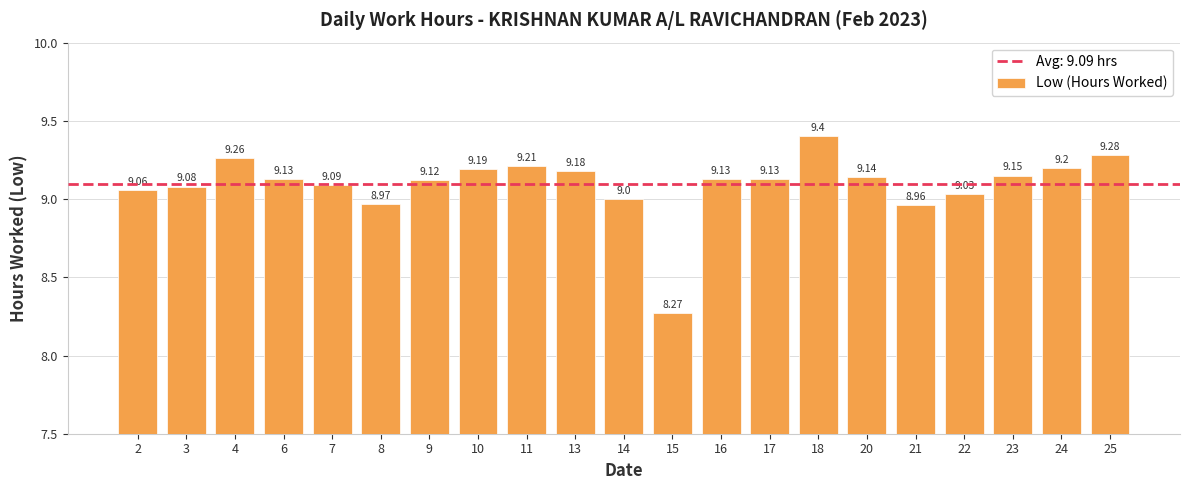

Reading left to right, what are all the values shown in this chart?

9.1	9.1	9.3	9.1	9.1	9.0	9.1	9.2	9.2	9.2	9.0	8.3	9.1	9.1	9.4	9.1	9.0	9.0	9.2	9.2	9.3